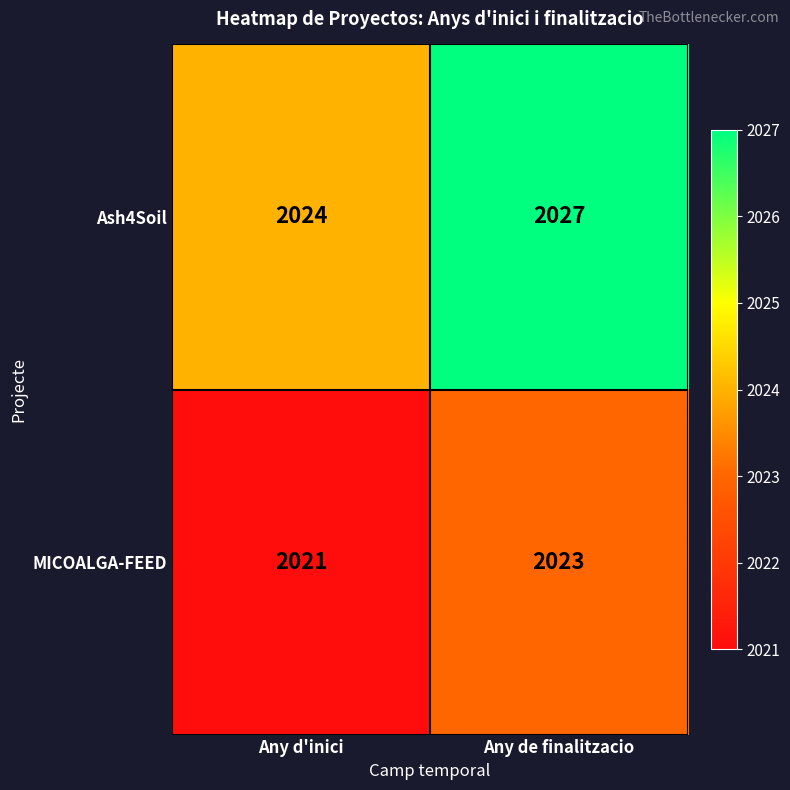

Which series has the largest total across all categories?

Ash4Soil